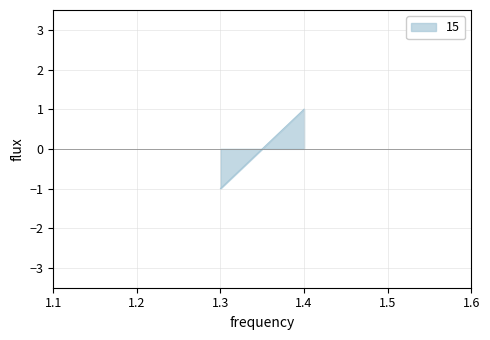

What is the difference between the maximum and minimum values?

2.0